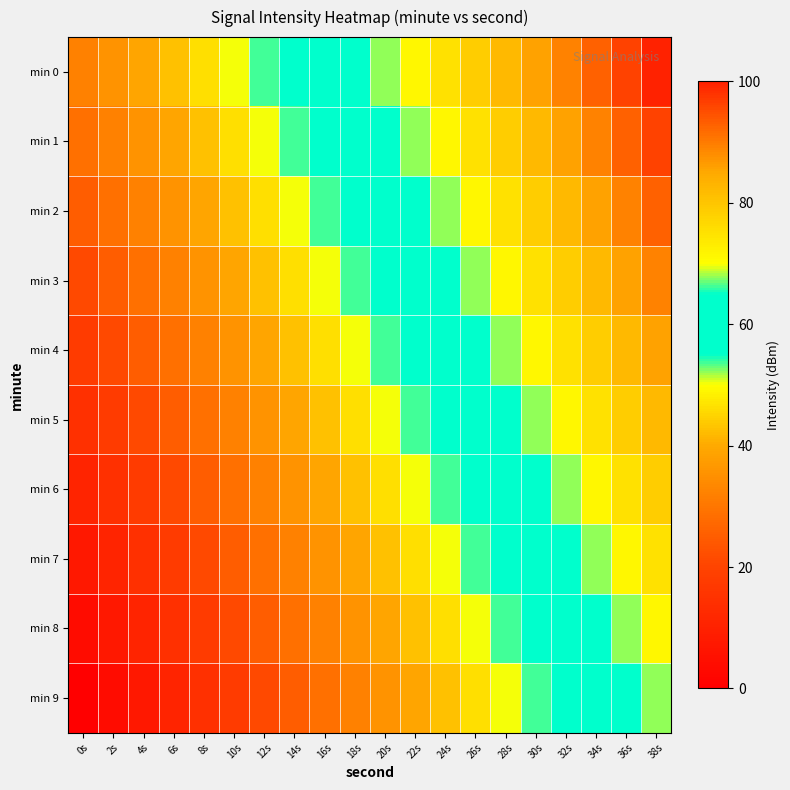

Count the number of categories in the chart.

20